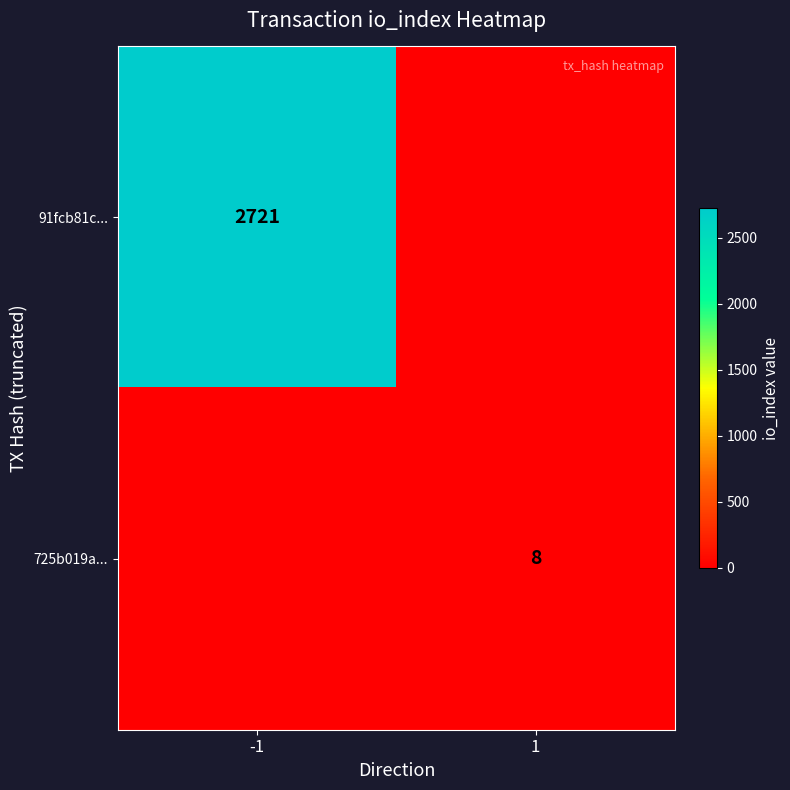

The value of 91fcb81c... at -1 is 633. True or false?

False